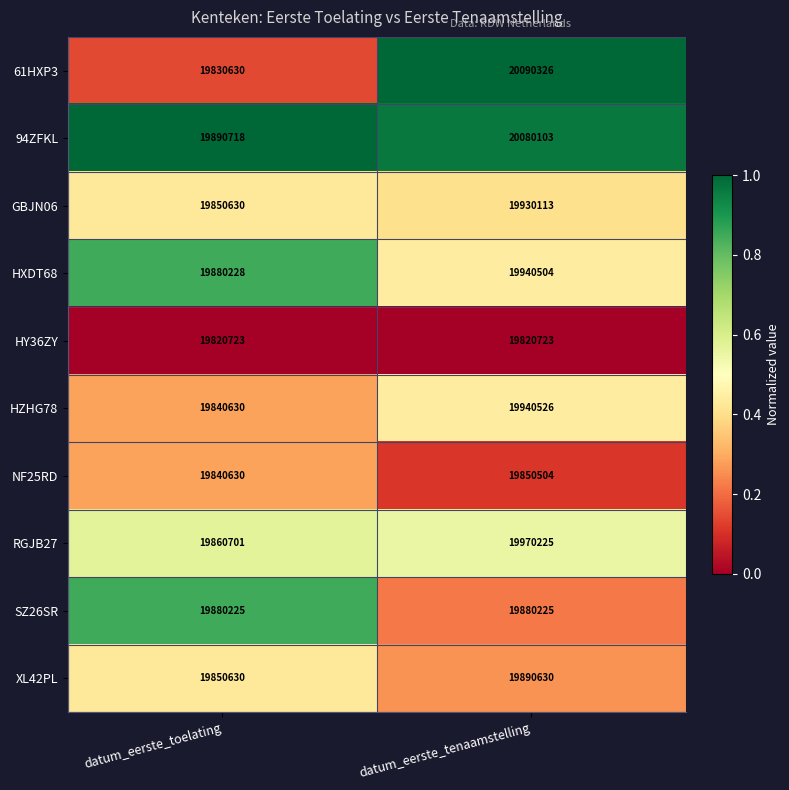

The value of HXDT68 at datum_eerste_toelating is 19880228. True or false?

True